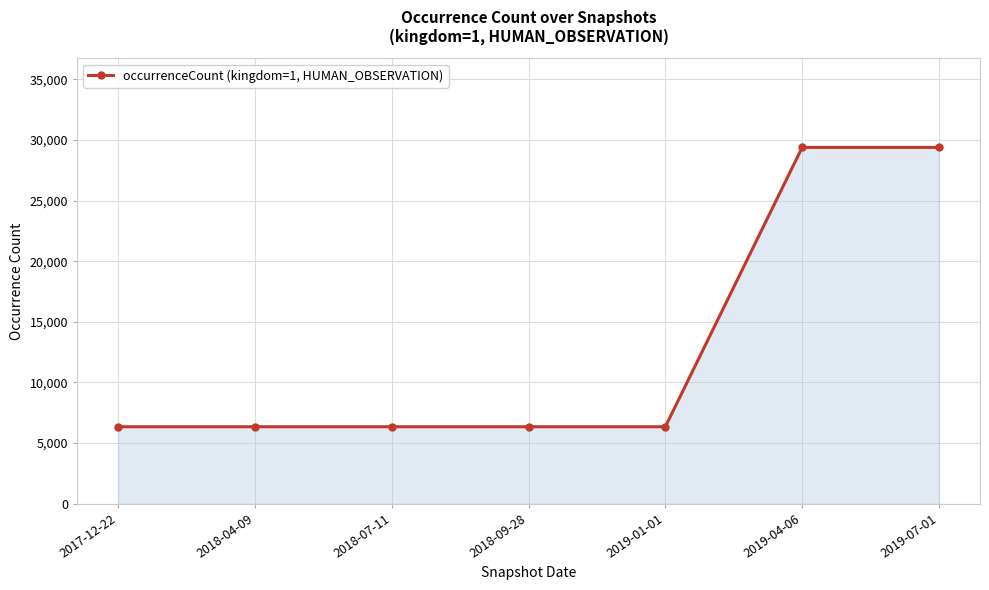

What is the ratio of the value at 2018-04-09 to the value at 2019-04-06?

0.2